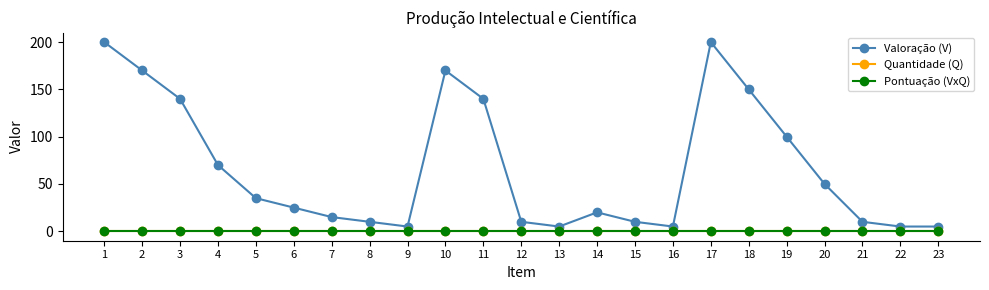

Is this an area chart (filled region under the line)?

No